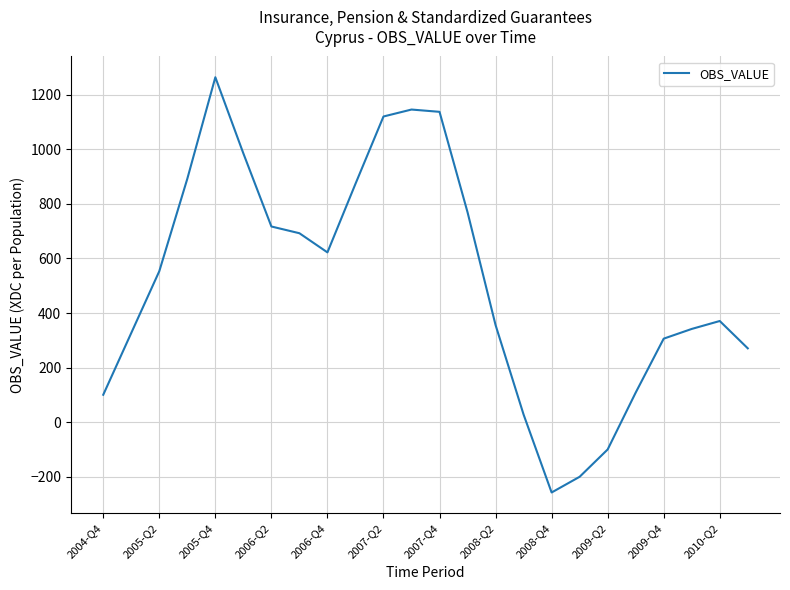

What is the greatest value displayed?

1264.8